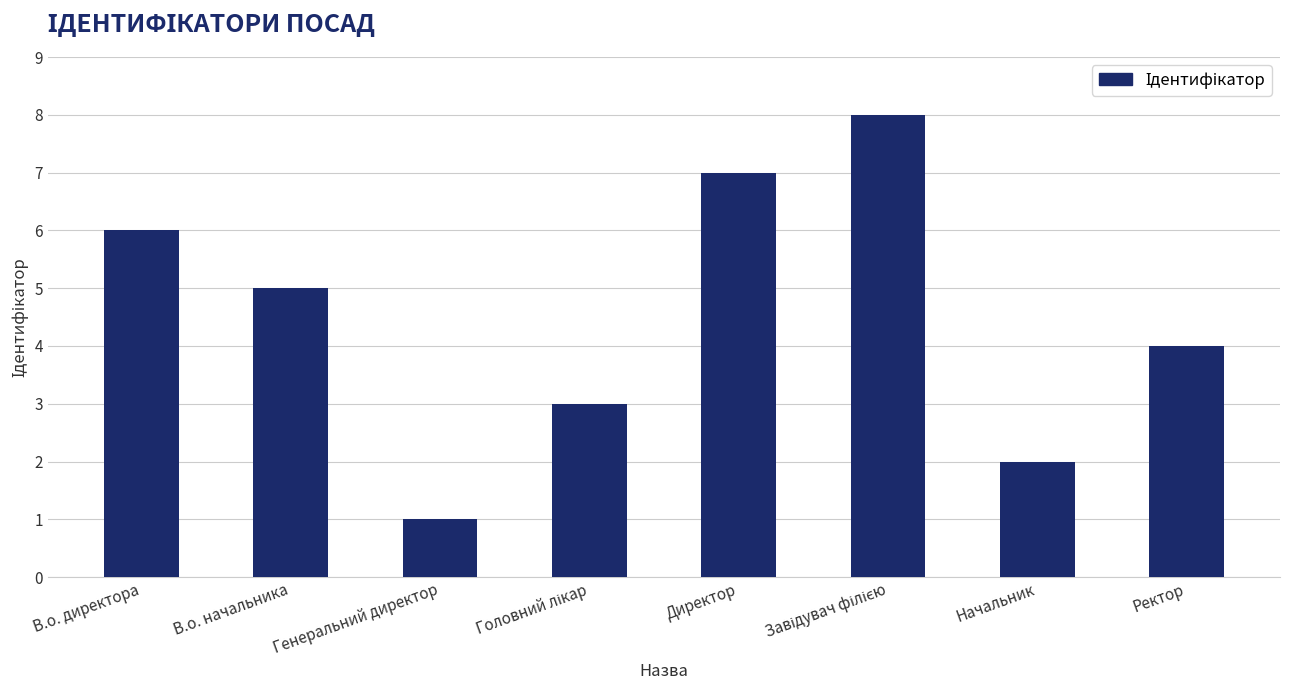

What is the ratio of the value at Генеральний директор to the value at Начальник?

0.5